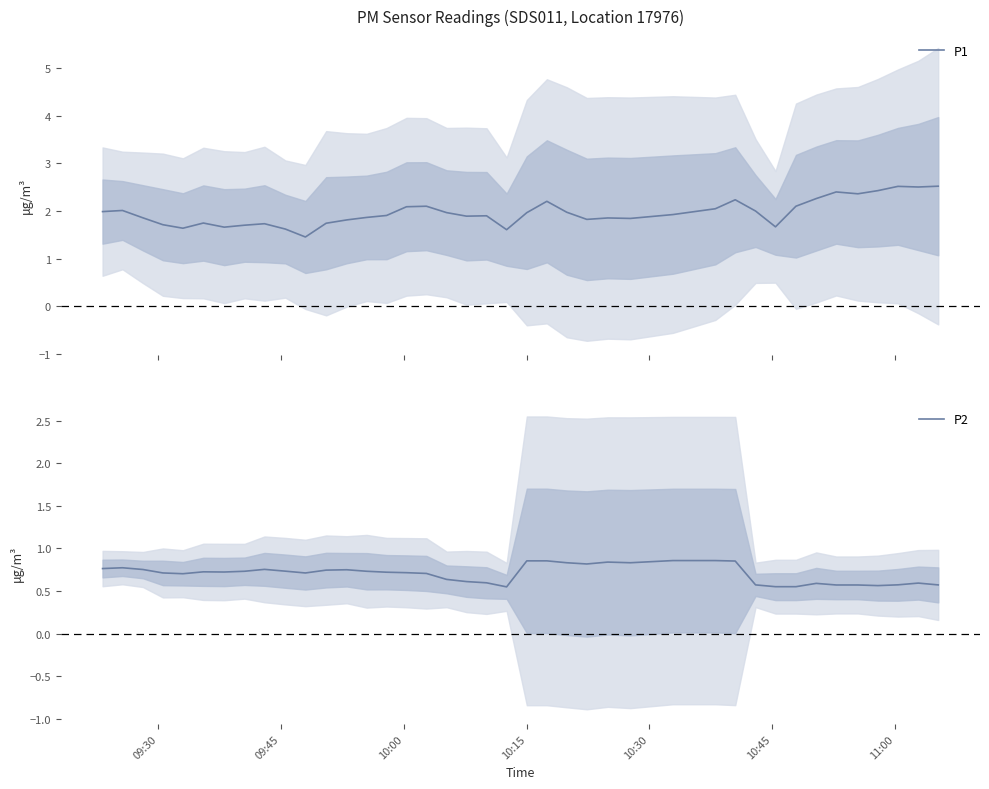

At how many categories does at least one series exceed 1?

40